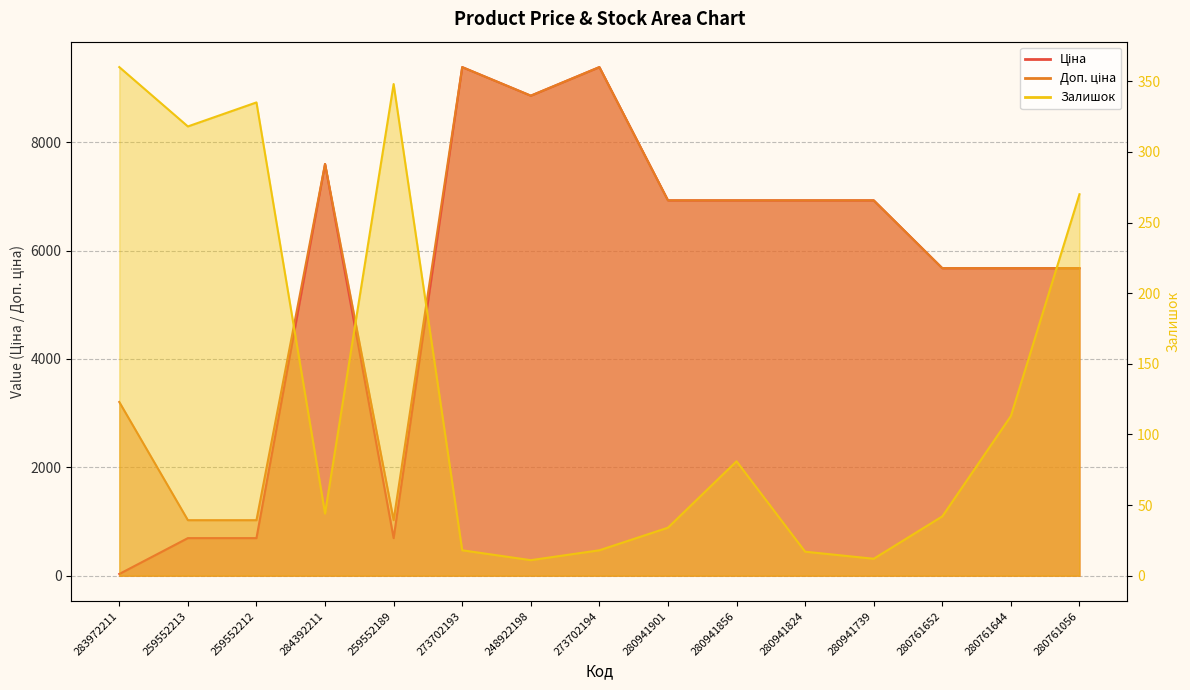

At how many categories does at least one series exceed 280?

15